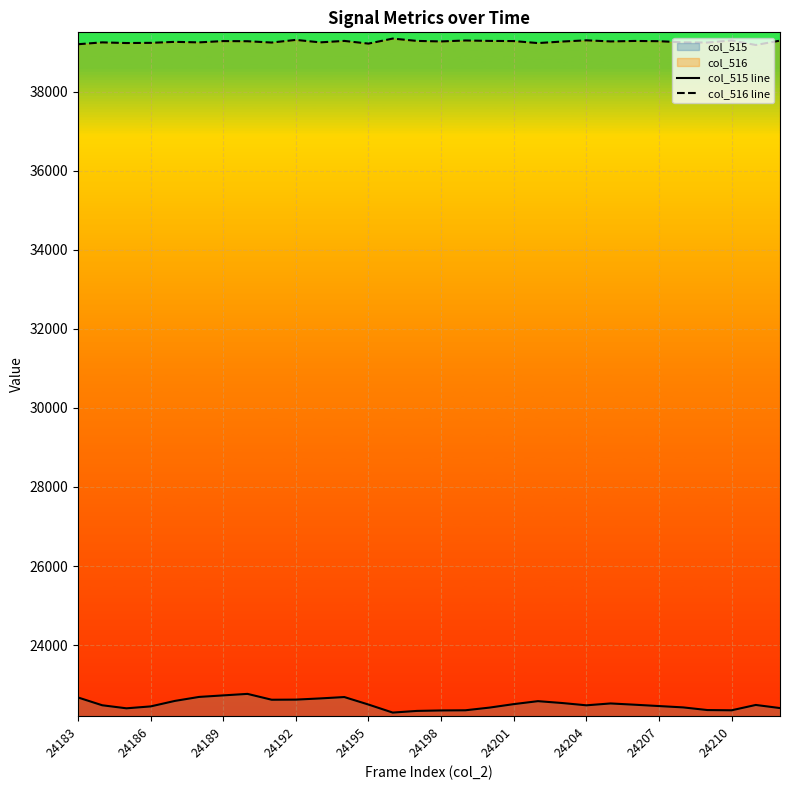

At how many categories does at least one series exceed 28542?

30